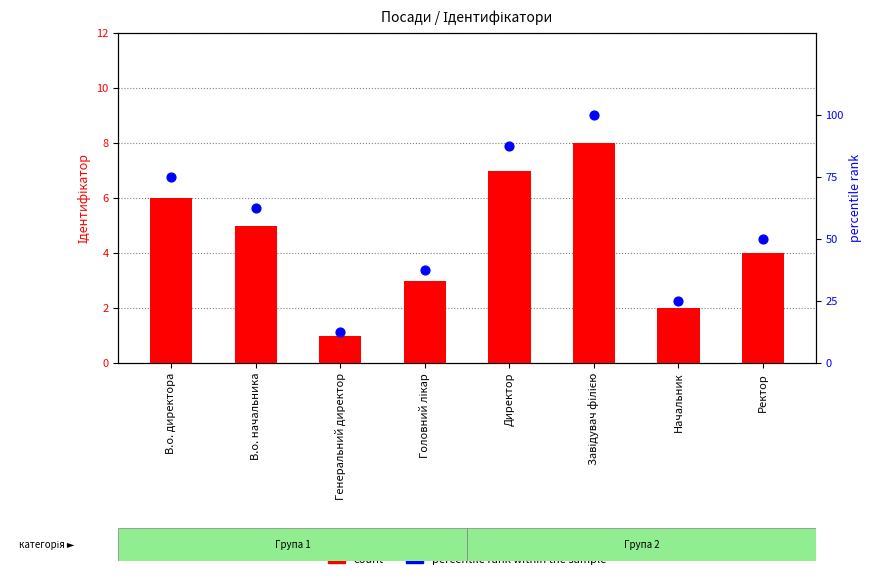

Which series reaches the minimum Y coordinate?

count